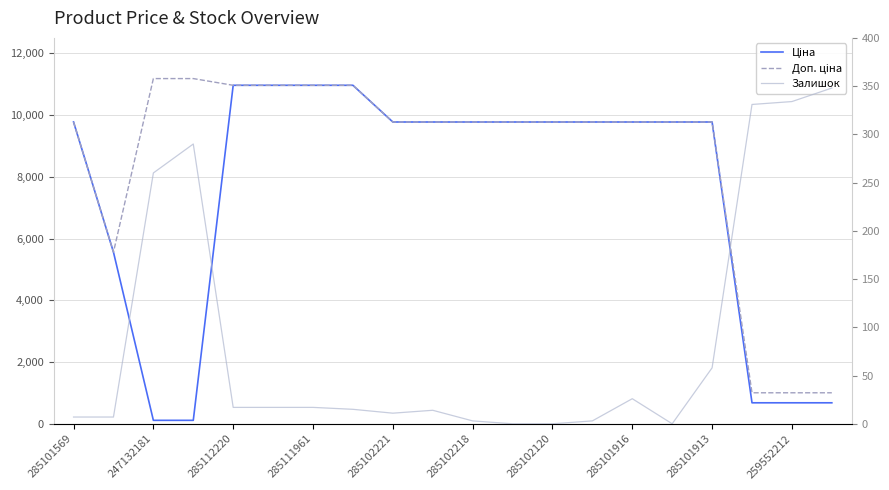

Reading right to left, list all the values displayed in this chart.

Ціна: 679.8	679.8	679.8	9775.5	9775.5	9775.5	9775.5	9775.5	9775.5	9775.5	9775.5	9775.5	10964.4	10964.4	10964.4	10964.4	111.8	111.8	5560.3	9775.5
Доп. ціна: 1004.1	1004.1	1004.1	9775.5	9775.5	9775.5	9775.5	9775.5	9775.5	9775.5	9775.5	9775.5	10964.4	10964.4	10964.4	10964.4	11182.0	11182.0	5560.3	9775.5
Залишок: 348.0	334.0	331.0	58.0	0.0	26.0	3.0	0.0	0.0	3.0	14.0	11.0	15.0	17.0	17.0	17.0	290.0	260.0	7.0	7.0